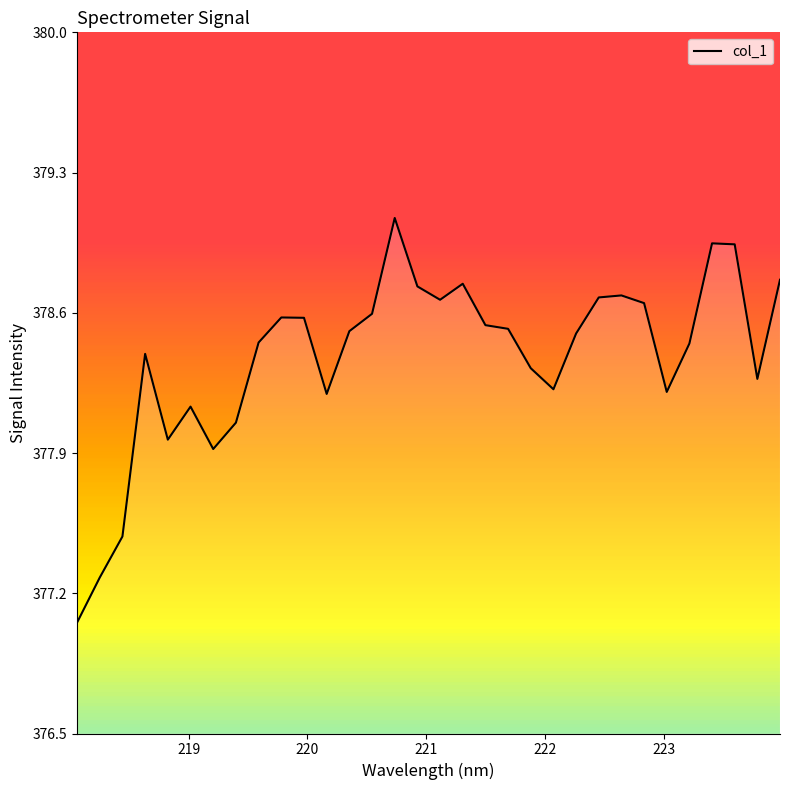

What is the difference between the maximum and minimum values?

2.0